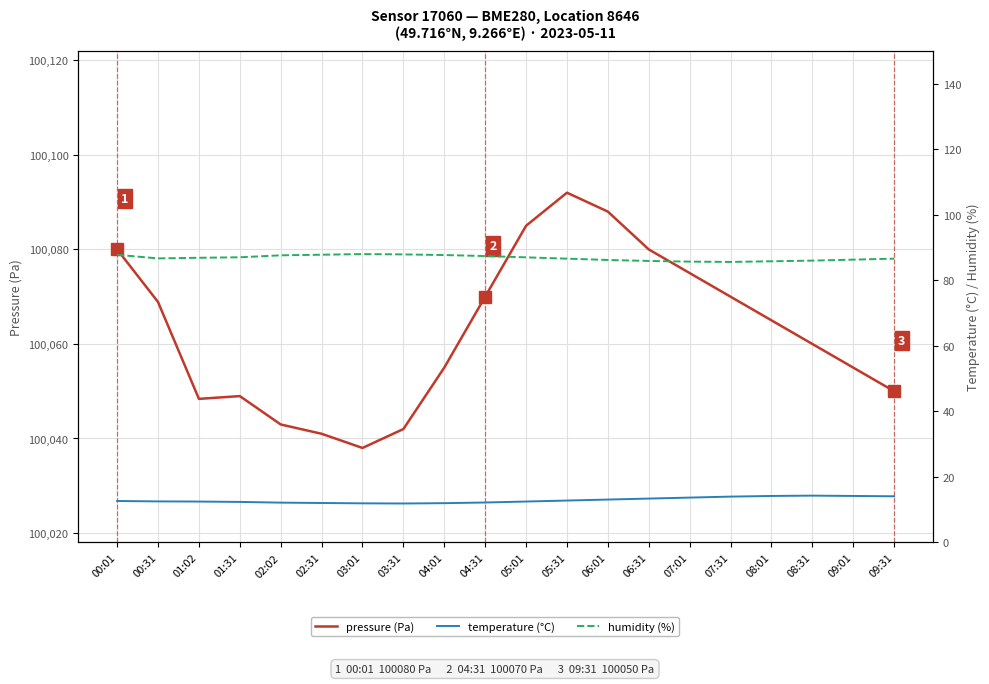

At which category does humidity (%) reach its first local peak?

03:01